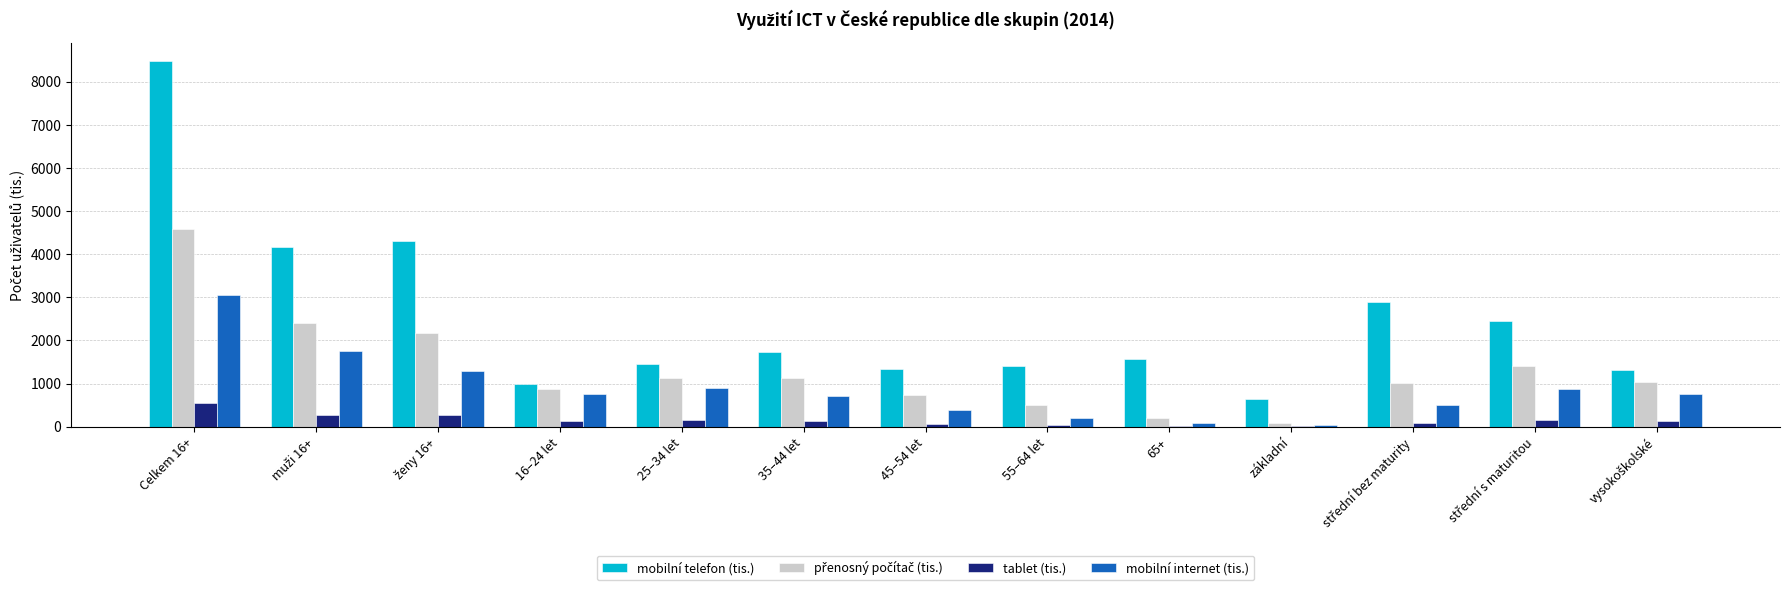

What is the highest value of the tablet (tis.) series?

542.2